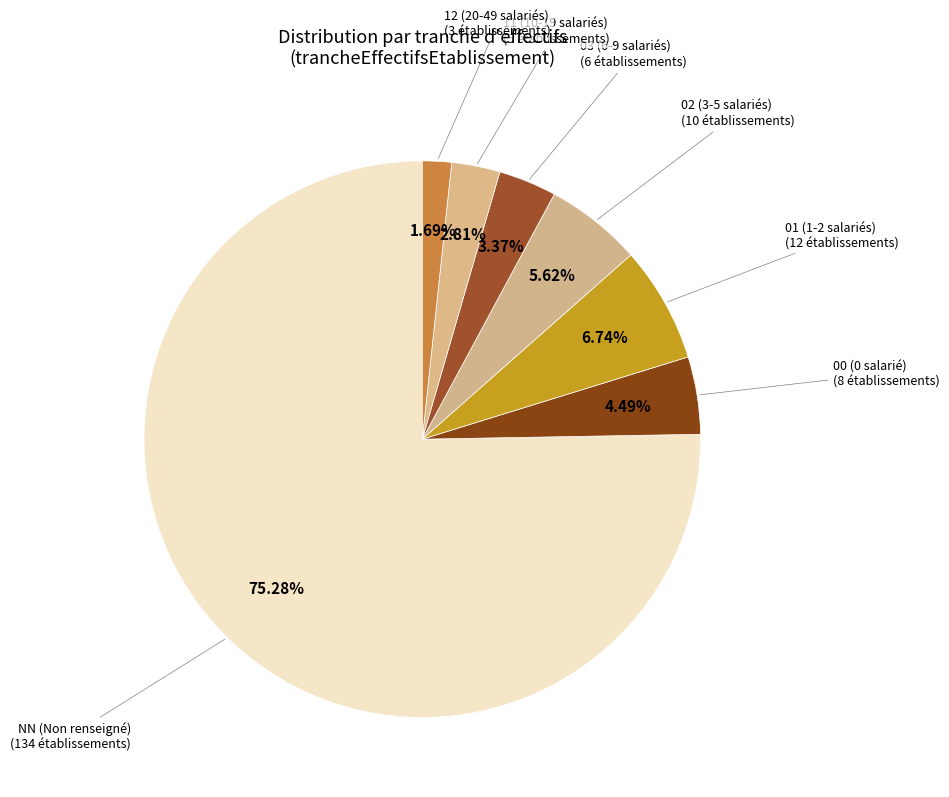

To the nearest percent, what portion does 12 represent?

2%